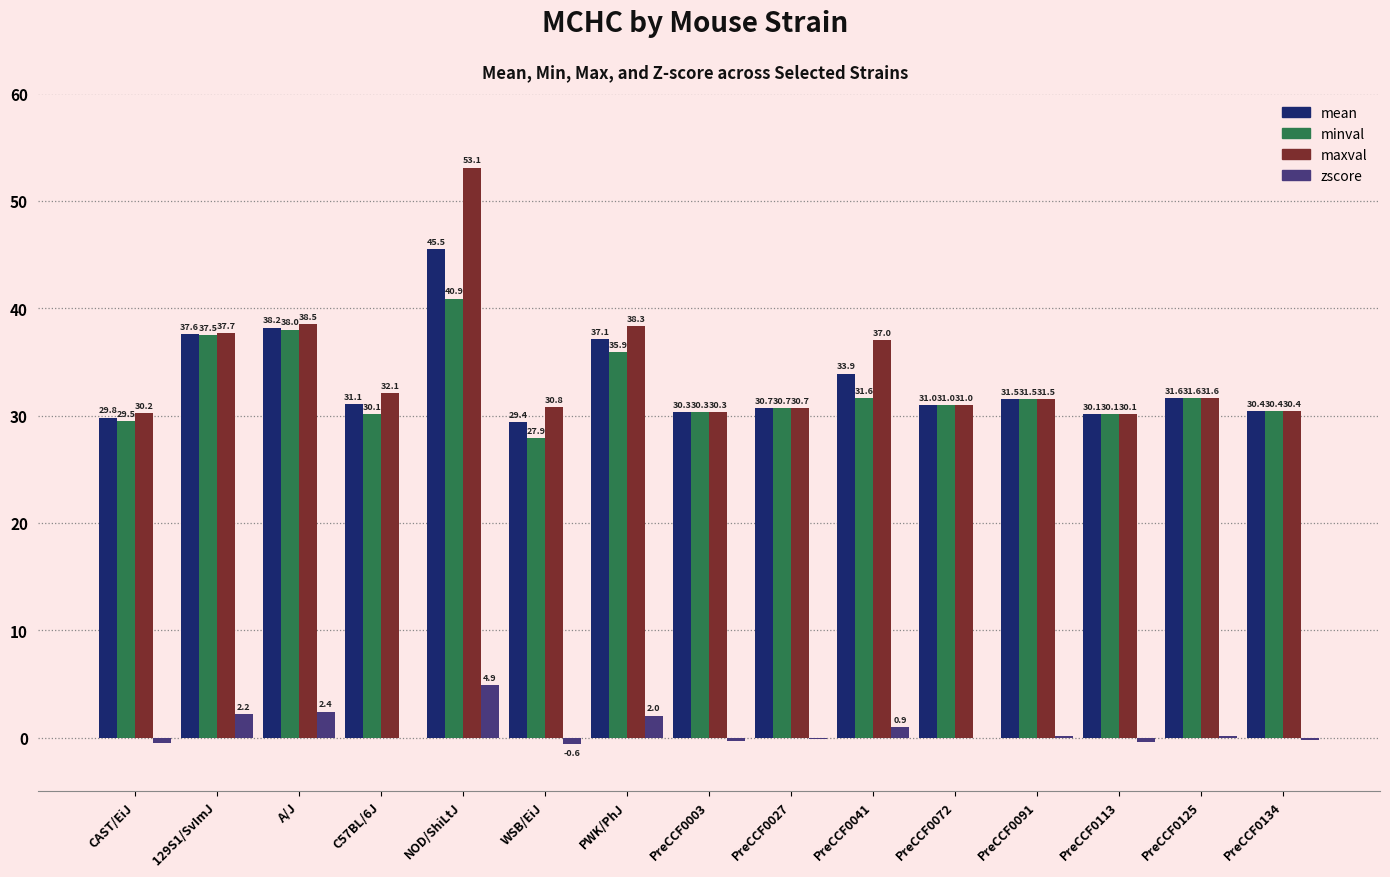

Is the value of maxval at PreCCF0072 greater than the value of zscore at PreCCF0125?

Yes